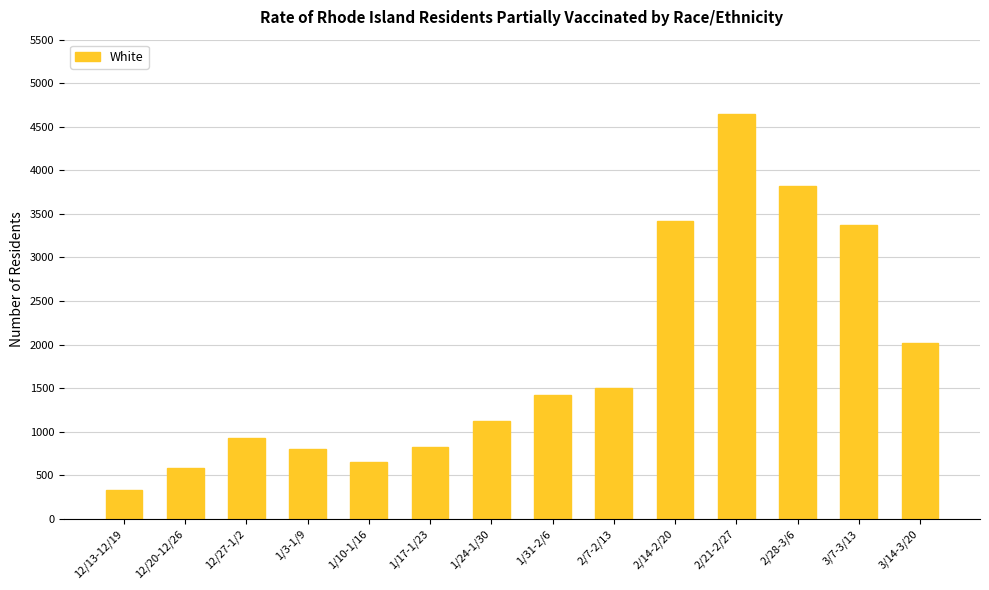

What is the greatest value displayed?

4651